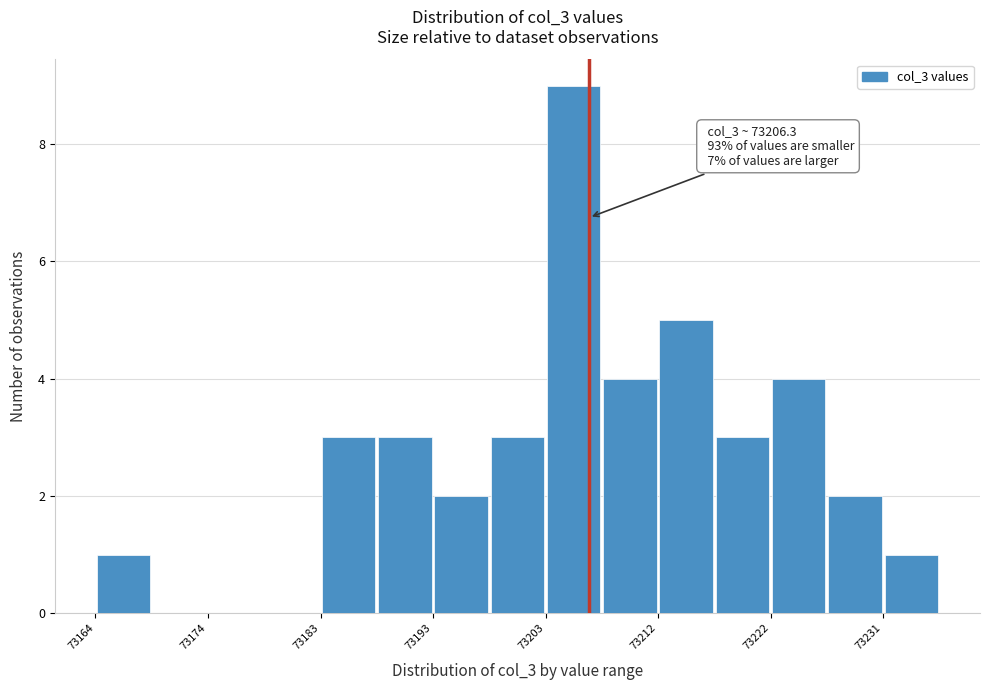

Over which range of the x-axis is the bar tallest?

73203 to 73207